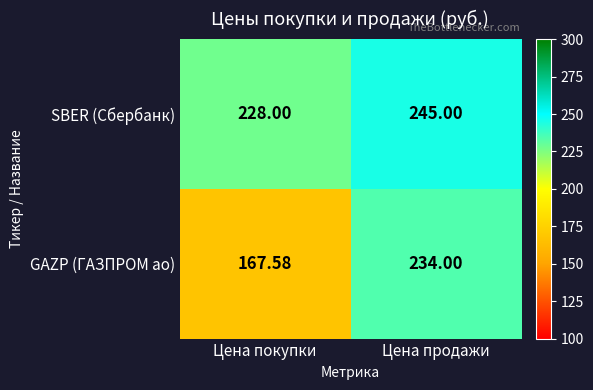

List the series in order of their overall mean, highest first.

SBER (Сбербанк), GAZP (ГАЗПРОМ ао)